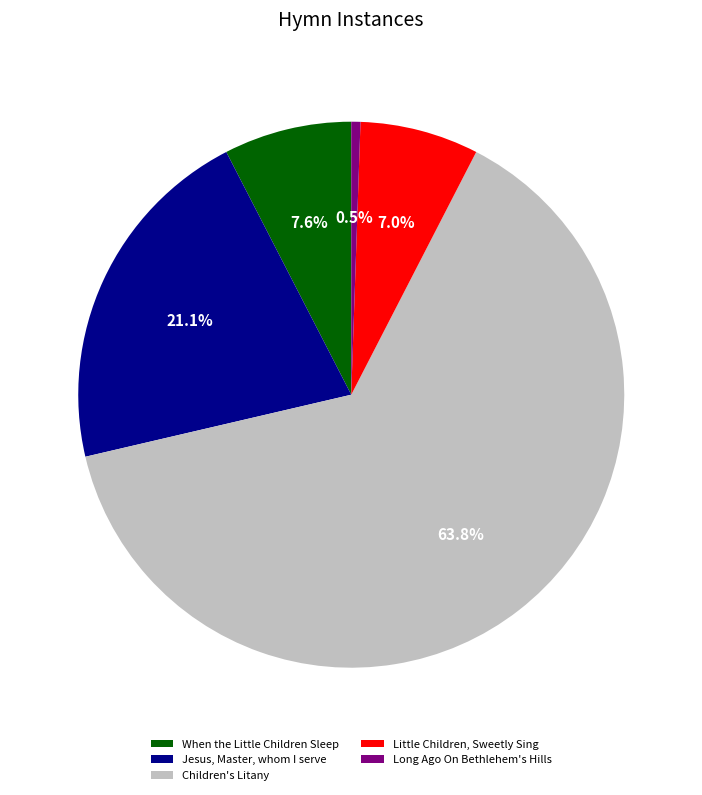

True or false: Jesus, Master, whom I serve accounts for 21% of the total.

True